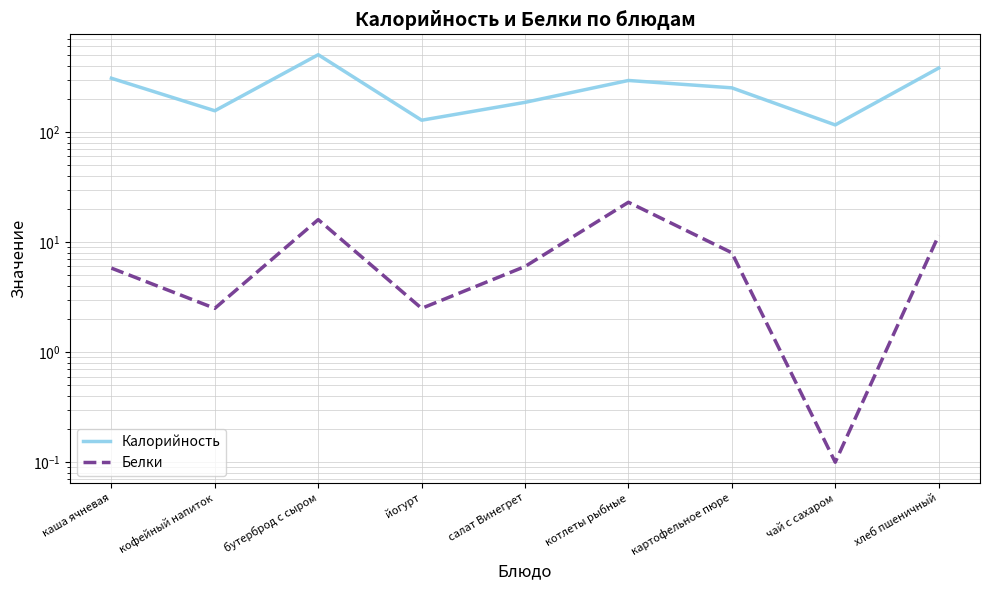

At which label does Калорийность reach its peak?

бутерброд с сыром